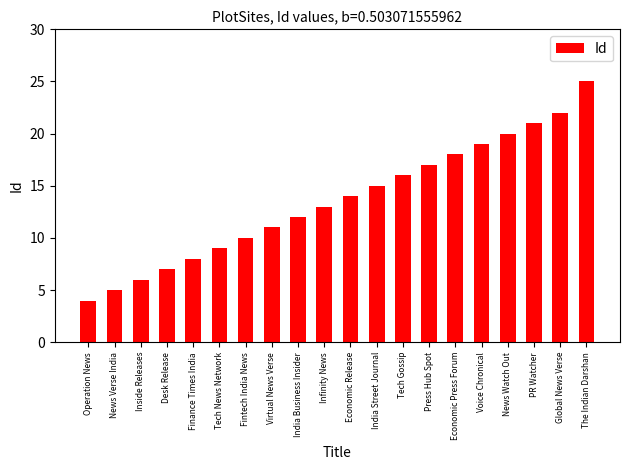

Which label corresponds to the largest value in the chart?

The Indian Darshan